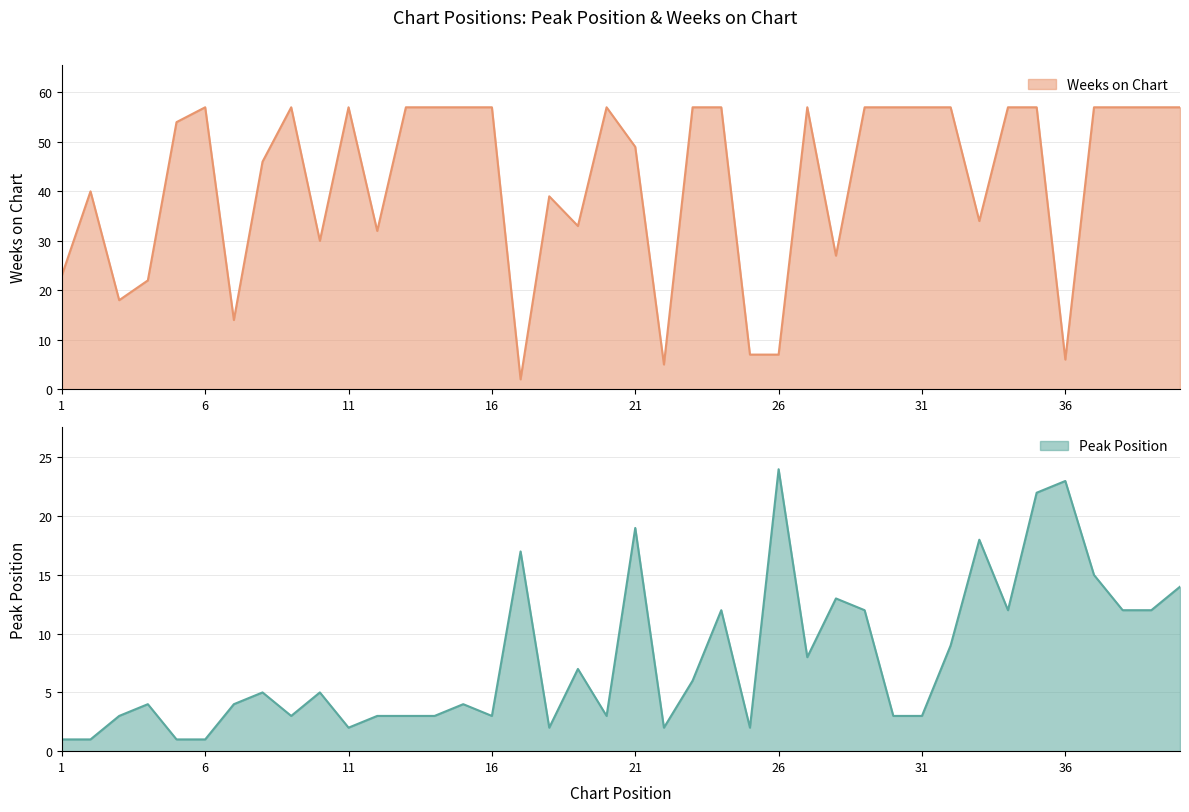

Between 13 and 7, which is larger?

7